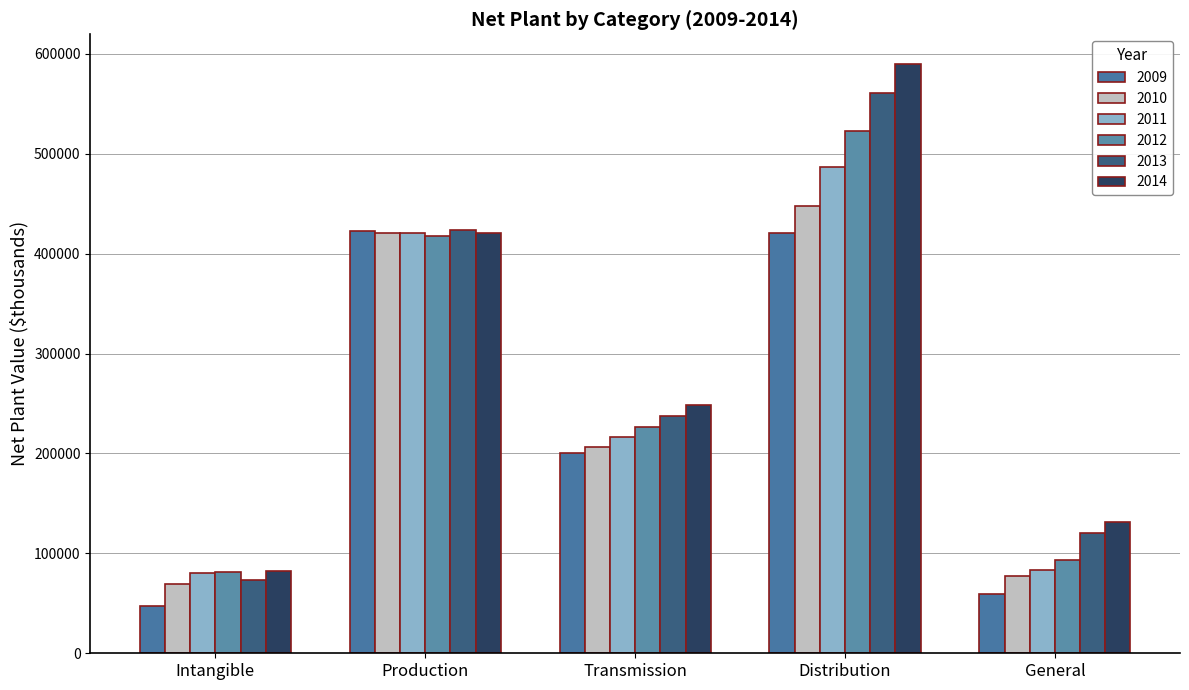

Read the 2013 value at Transmission.

237633